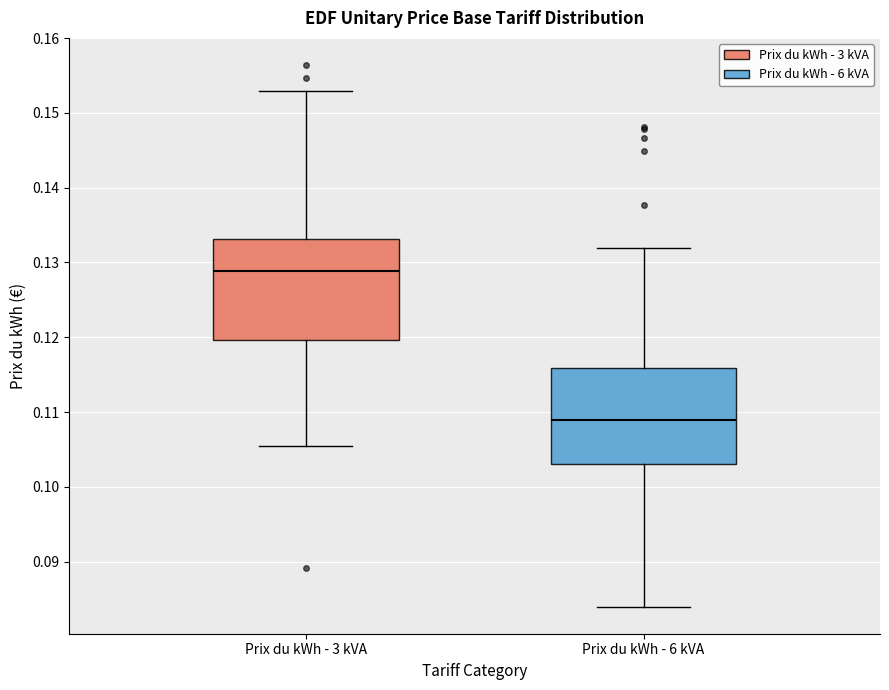

Reading left to right, transcribe this box plot: for each box, give where its median line is, the range the box spans, and where its two whiskers end, as read against the y-axis. The values are not printed on the chart, so give them approximately, as read against the axis.

Prix du kWh - 3 kVA: median 0.129, box 0.120 to 0.133, whiskers 0.106 to 0.153
Prix du kWh - 6 kVA: median 0.109, box 0.103 to 0.116, whiskers 0.084 to 0.132